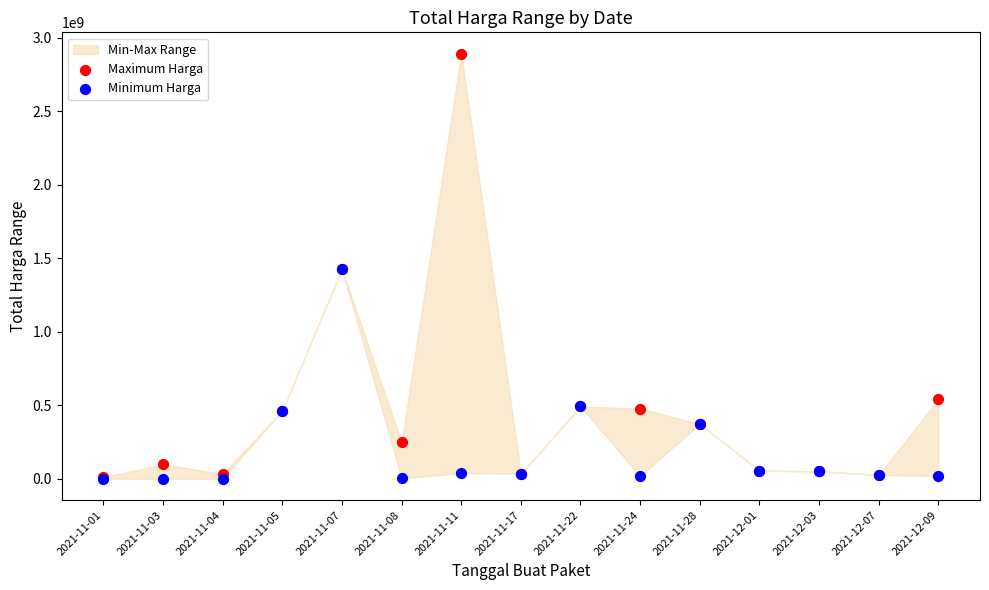

In the Minimum Harga series, what Y value is closest to 712972950?

493000000